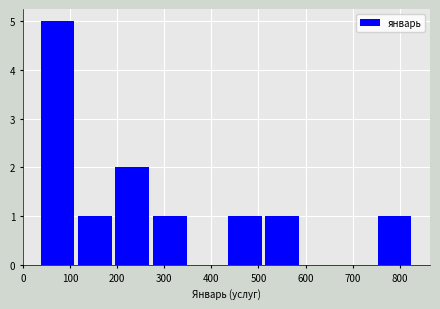

Over which range of the x-axis is the bar tallest?

40 to 120